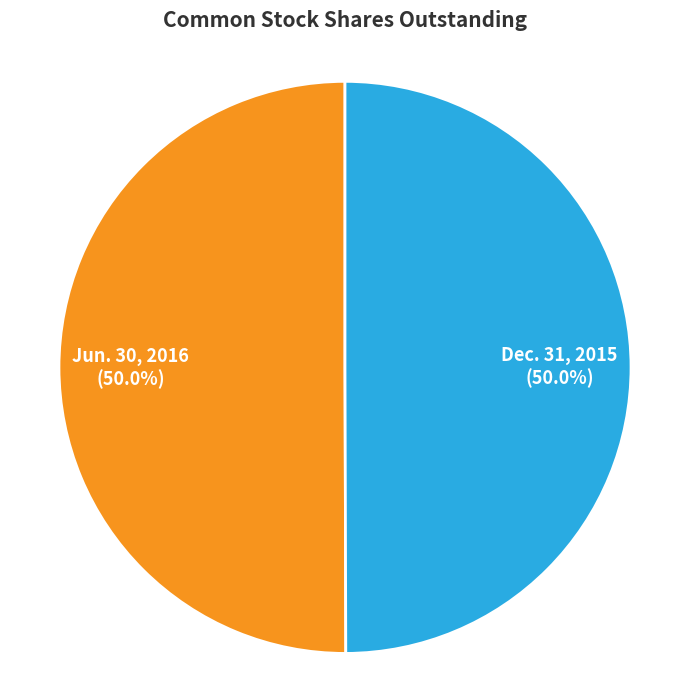

What is the ratio of the value at Dec. 31, 2015 to the value at Jun. 30, 2016?

1.0